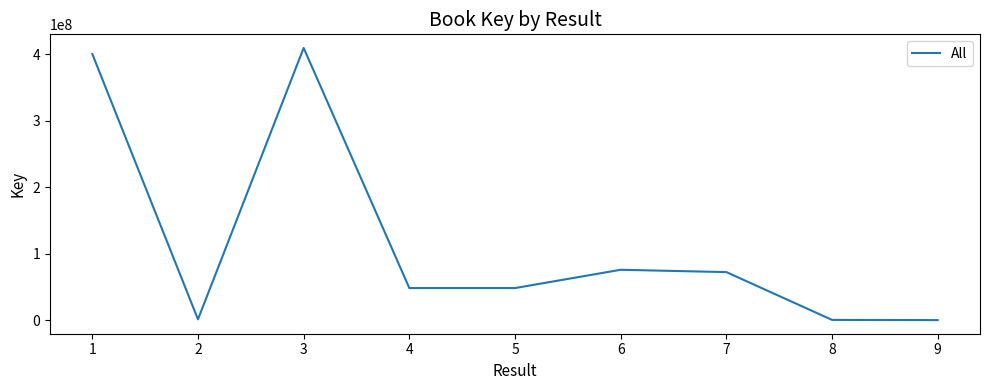

The chart shows a value of 23648095 at 5. True or false?

False